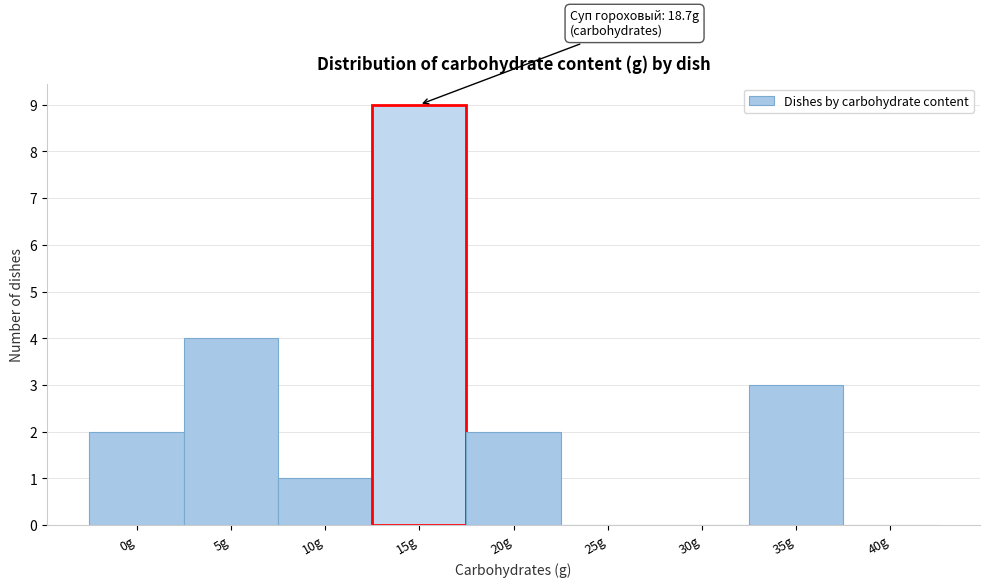

Reading left to right, extract all data points from this chart.

0g=2	5g=4	10g=1	15g=9	20g=2	25g=0	30g=0	35g=3	40g=0